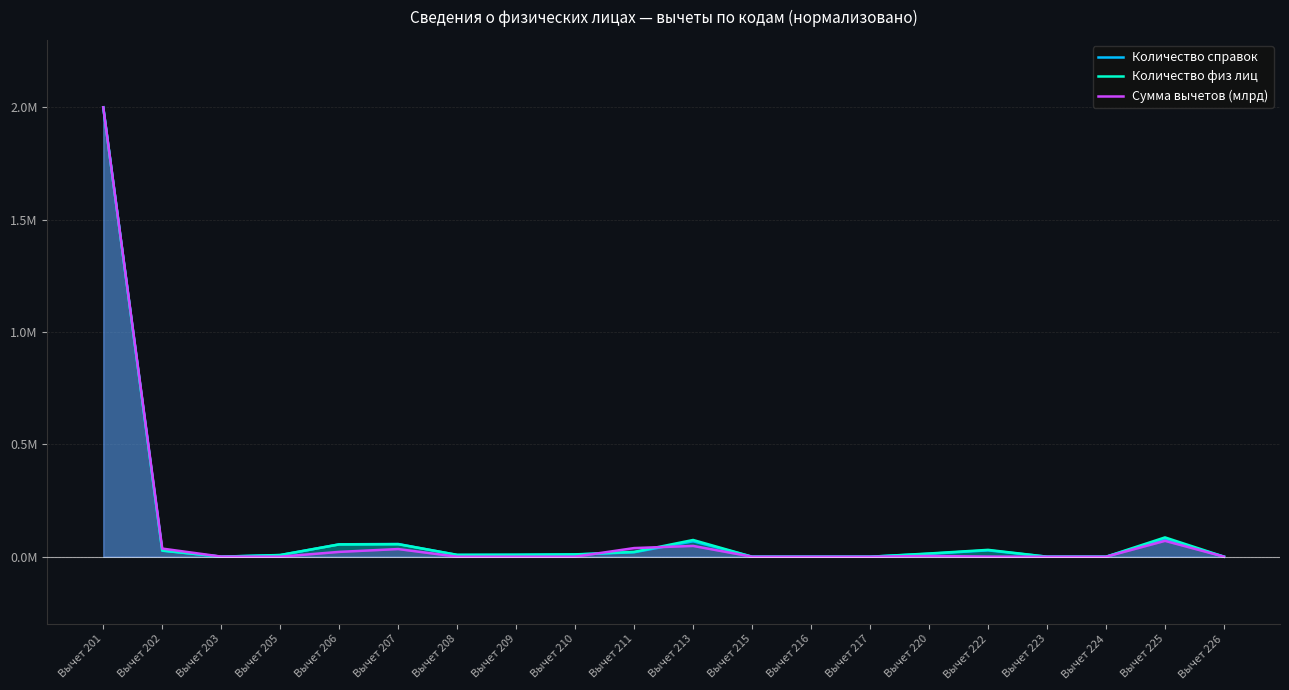

What is the sum of all Количество справок values?

2380910.1